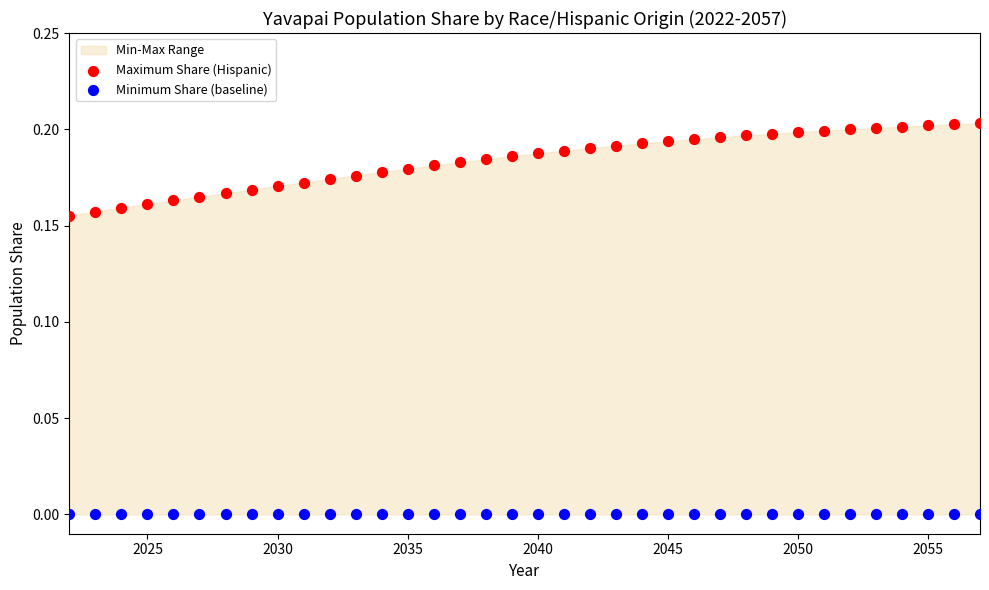

Which series reaches the minimum Y coordinate?

Minimum Share (baseline)